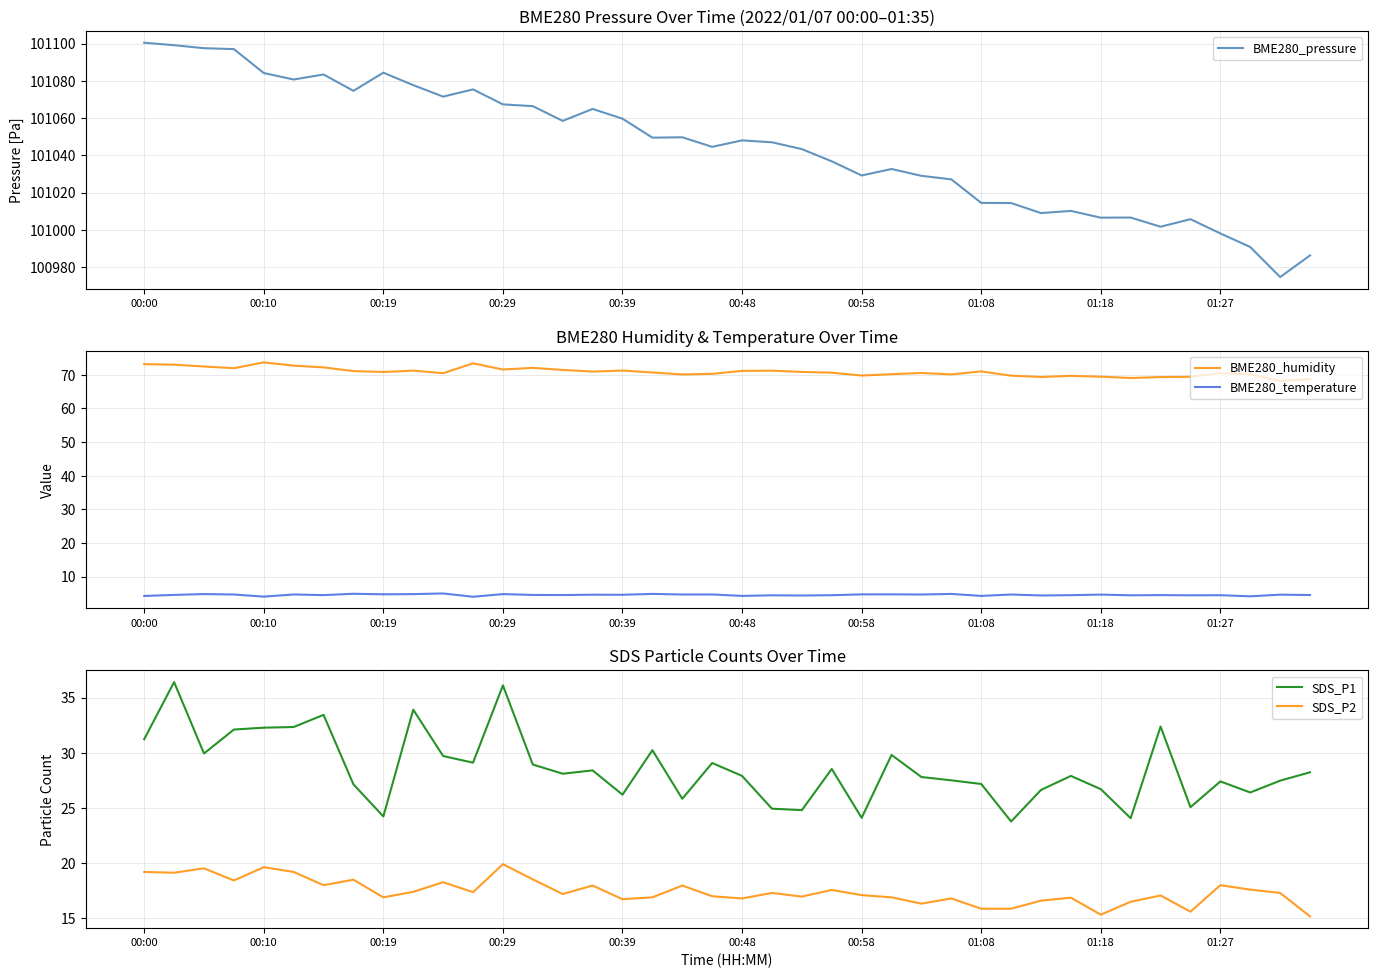

What is the minimum value for BME280_temperature?

4.0